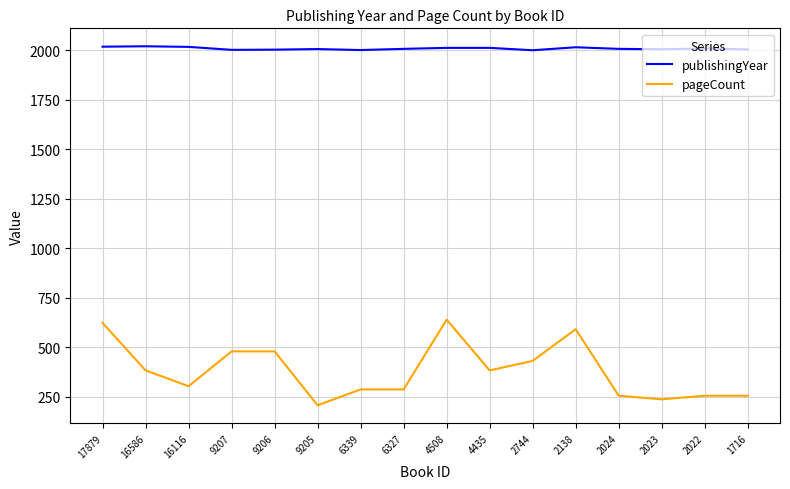

Is the value of pageCount at 9205 greater than the value of publishingYear at 9207?

No